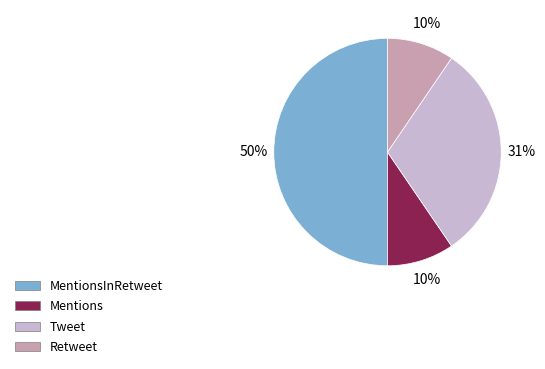

How many segments does this pie chart have?

4